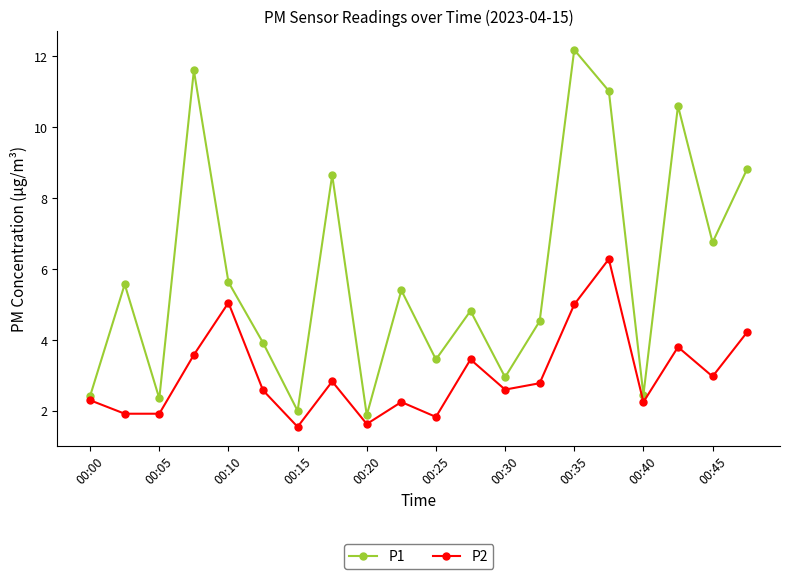

Which series has the largest total across all categories?

P1